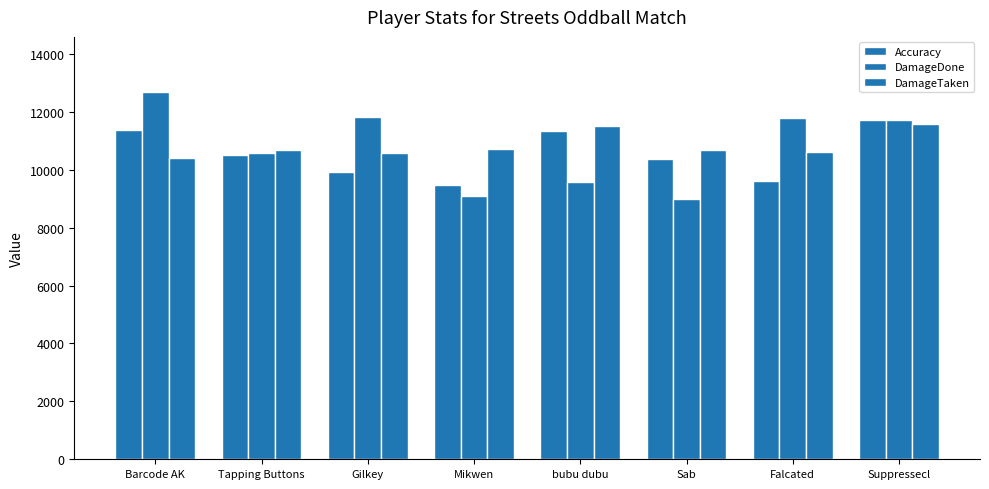

What is the total value across all series at Suppressecl?

35017